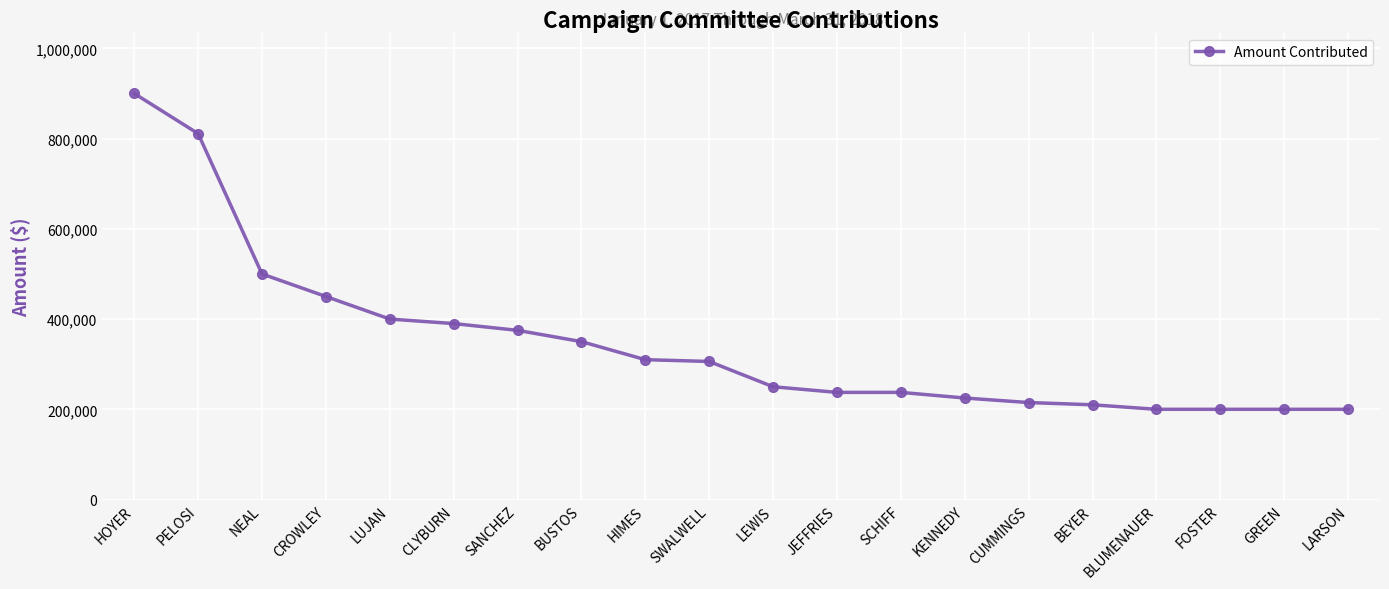

Approximately how many times larger is the value at CUMMINGS compared to CROWLEY?

0.5